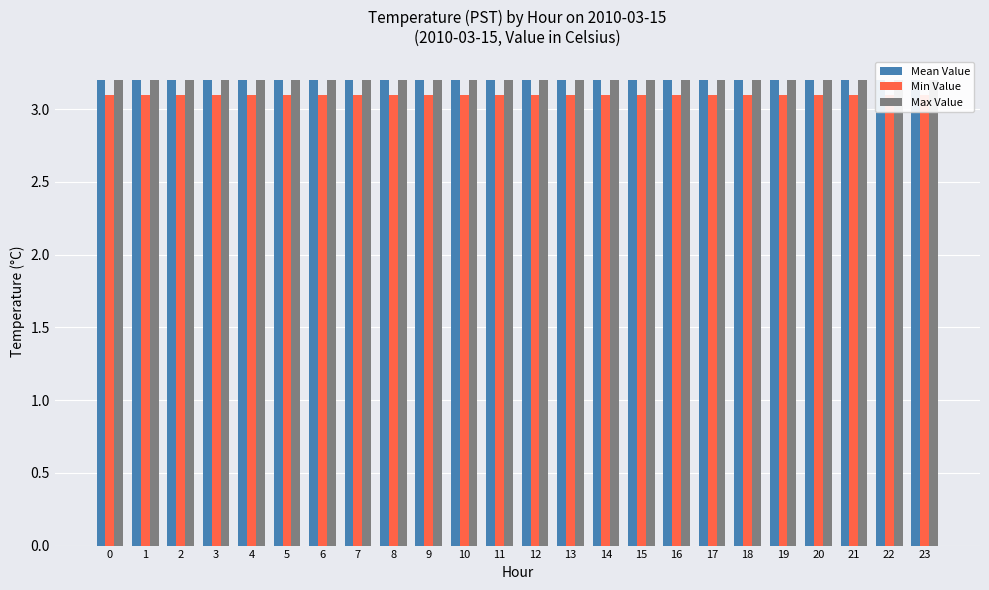

What is the sum of the Mean Value values at 9 and 21?

6.4